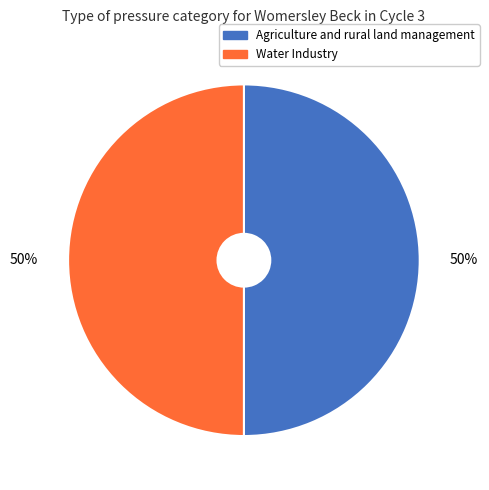

What is the ratio of the value at Agriculture and rural land management to the value at Water Industry?

1.0